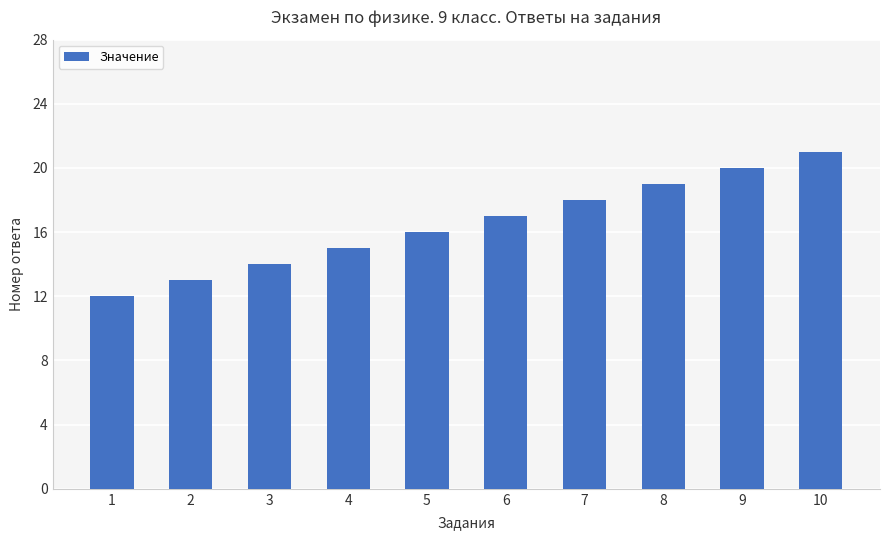

What is the sum of the values at 10 and 9?

41